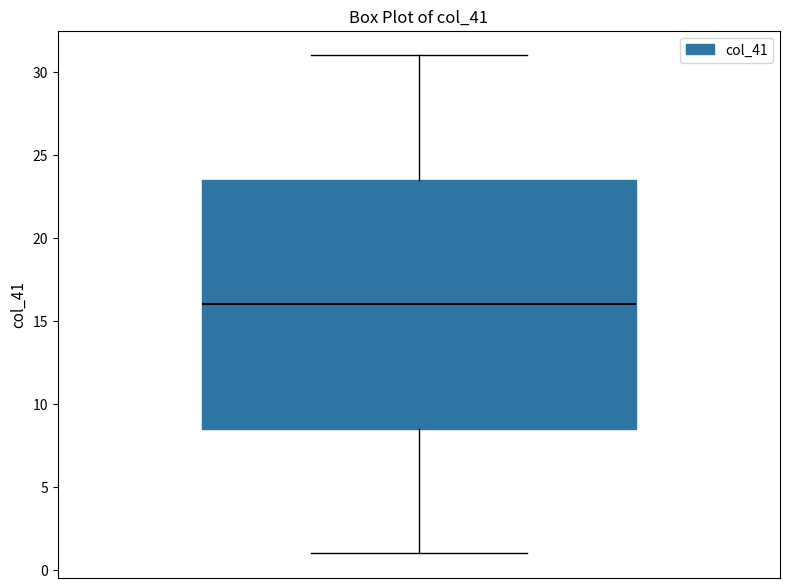

Read this box plot against the y-axis: the position of the median line, the range covered by the box, and the ends of both whiskers. The values are not printed on the chart, so give them approximately, as read against the axis.

median 16.0, box 8.5 to 23.5, whiskers 1.0 to 31.0